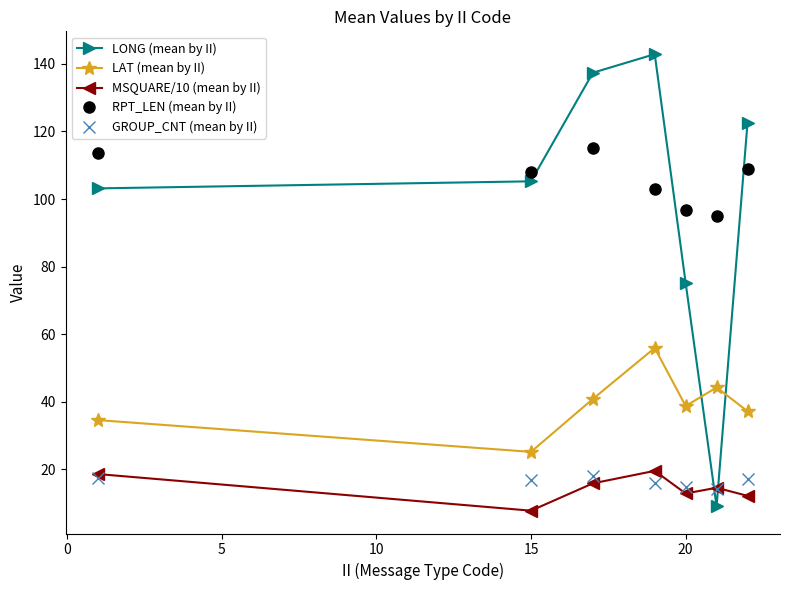

What is the value of the MSQUARE/10 (mean by II) point at the 7th from the left?

12.1